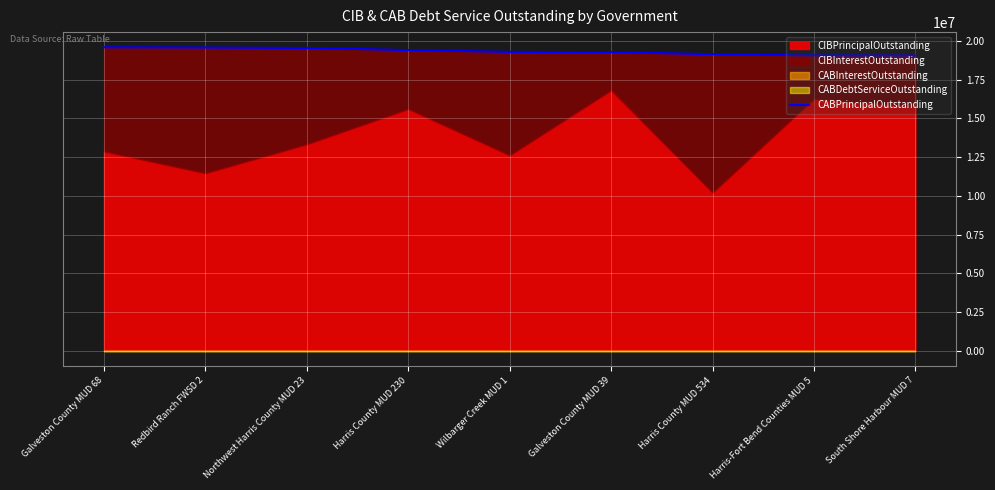

Does the chart display data point markers on the line(s)?

No